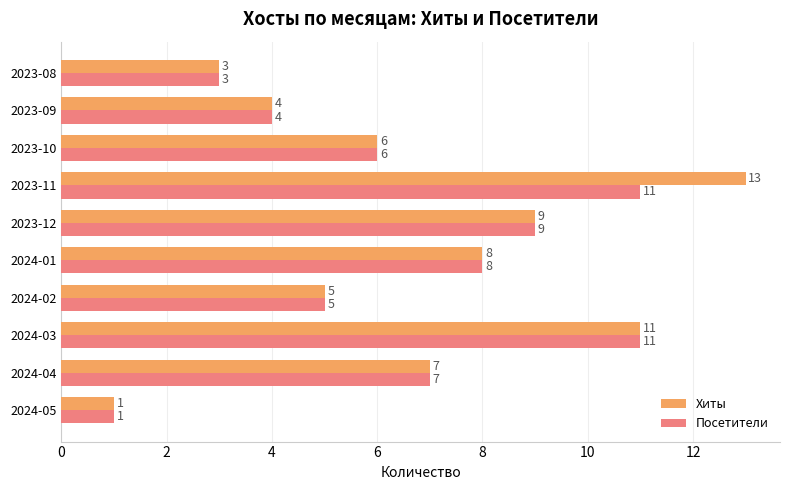

How many data points does each series have?

10